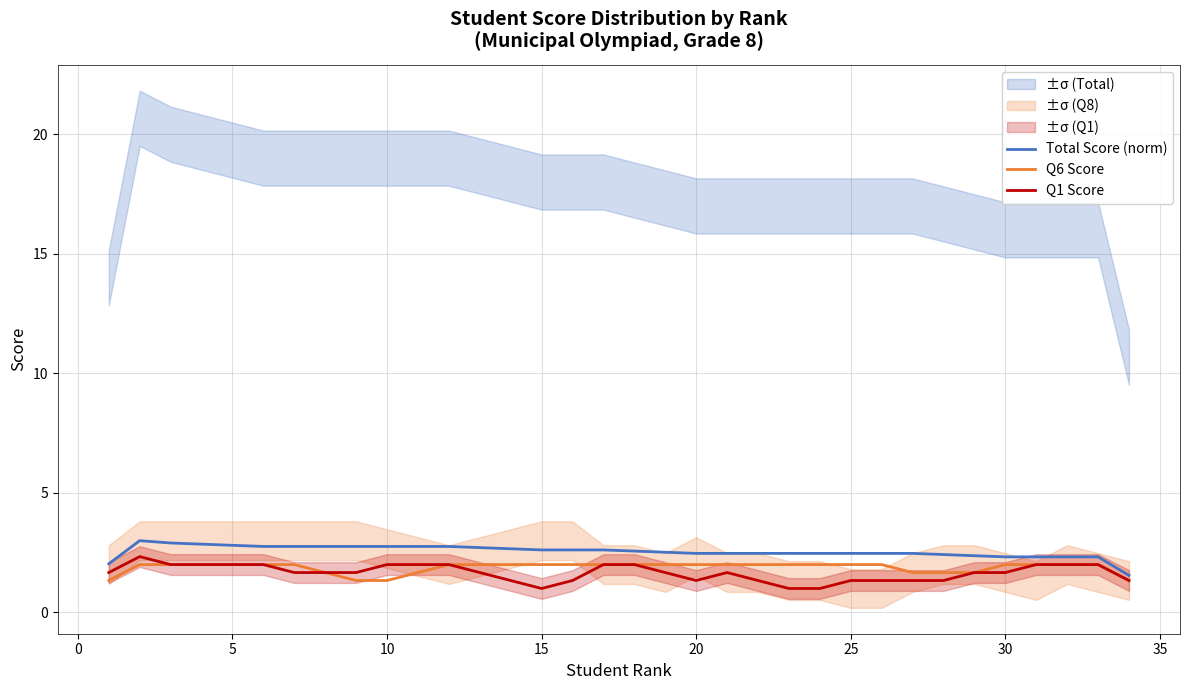

What is the minimum value for Q1 Score?

1.0